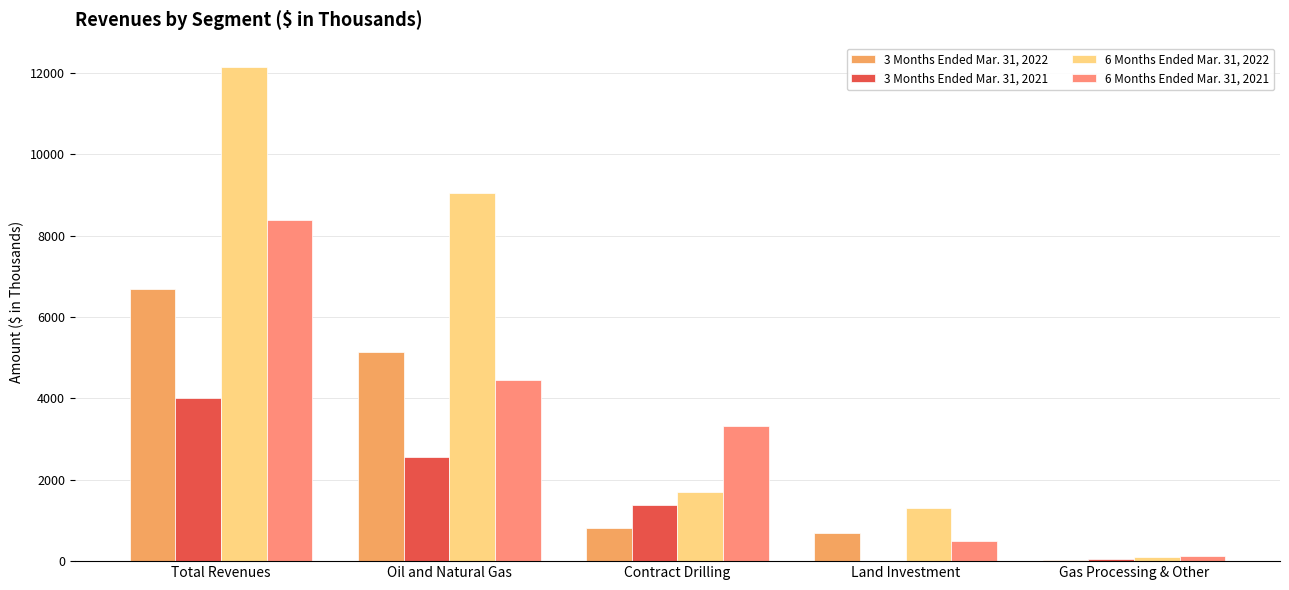

Which series has the widest spread of values?

6 Months Ended Mar. 31, 2022